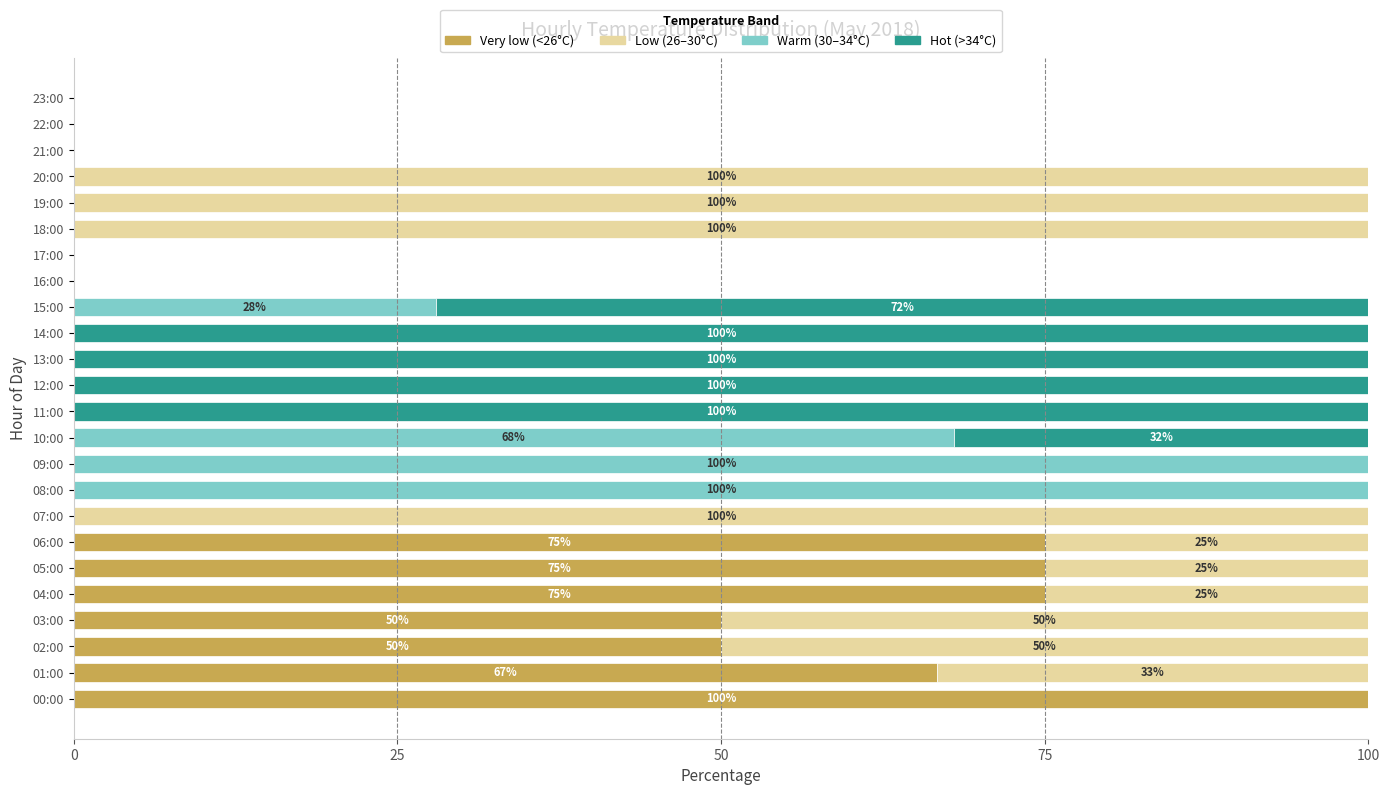

What is the sum of all Very low (<26°C) values?

491.7